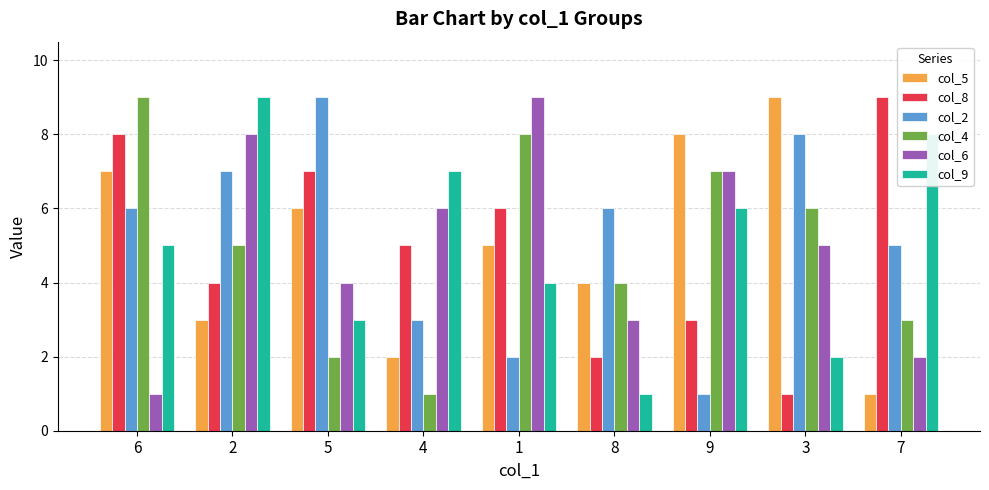

What is the value of the col_4 bar at the 8th from the left?

6